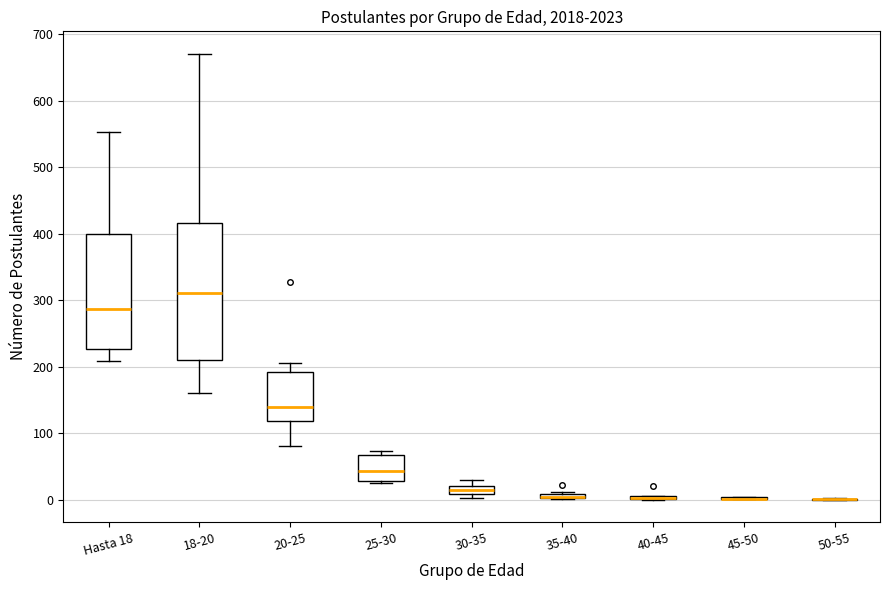

Which box is the tallest, from its lower edge to its upper edge?

18-20